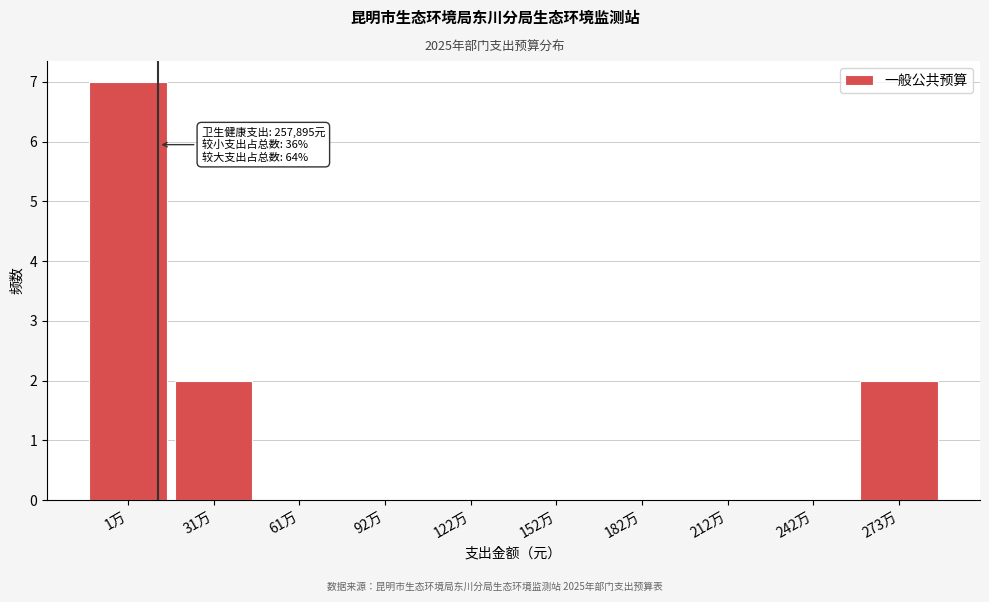

Reading left to right, what are all the values shown in this chart?

1万=7	31万=2	61万=0	92万=0	122万=0	152万=0	182万=0	212万=0	242万=0	273万=2